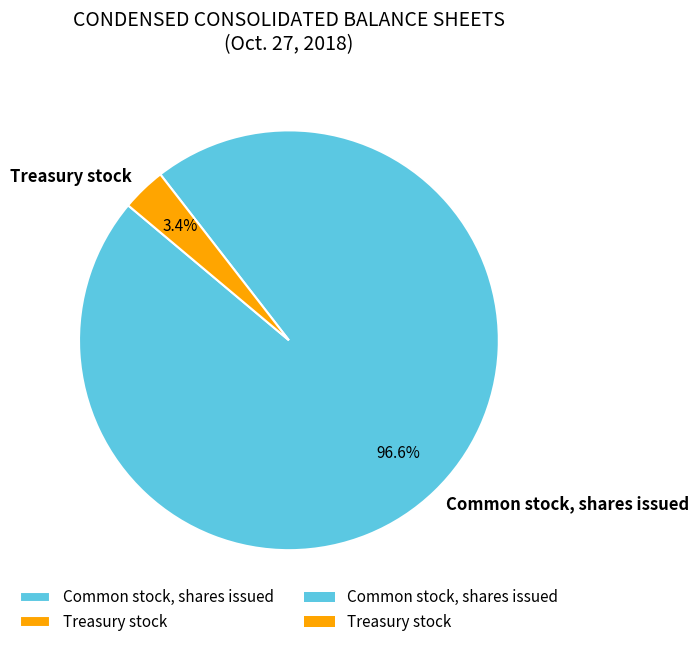

How much of the chart is everything except Treasury stock?

96.6%